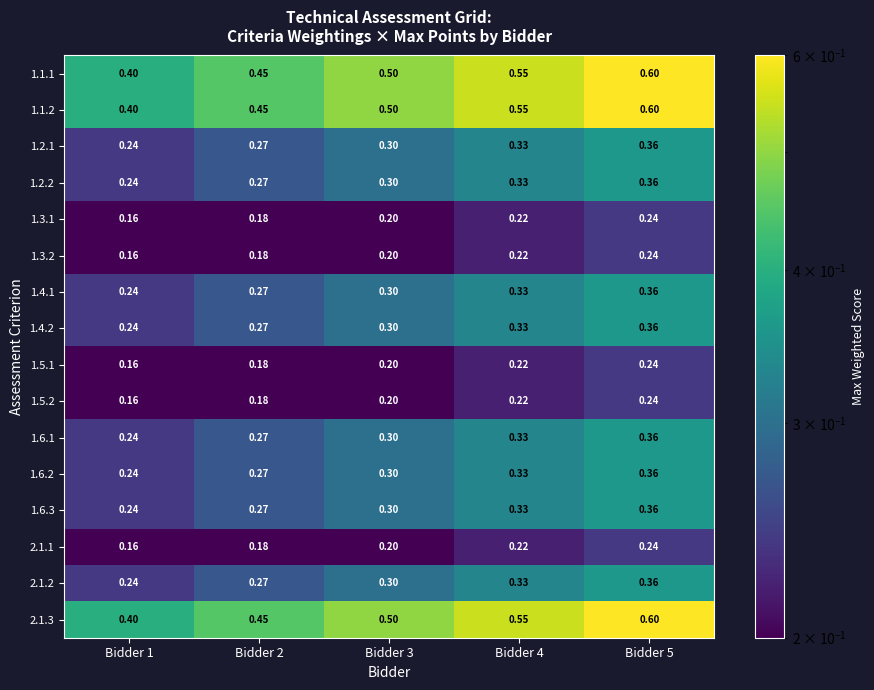

Is the value of 1.1.1 at Bidder 5 greater than the value of 1.1.2 at Bidder 4?

Yes